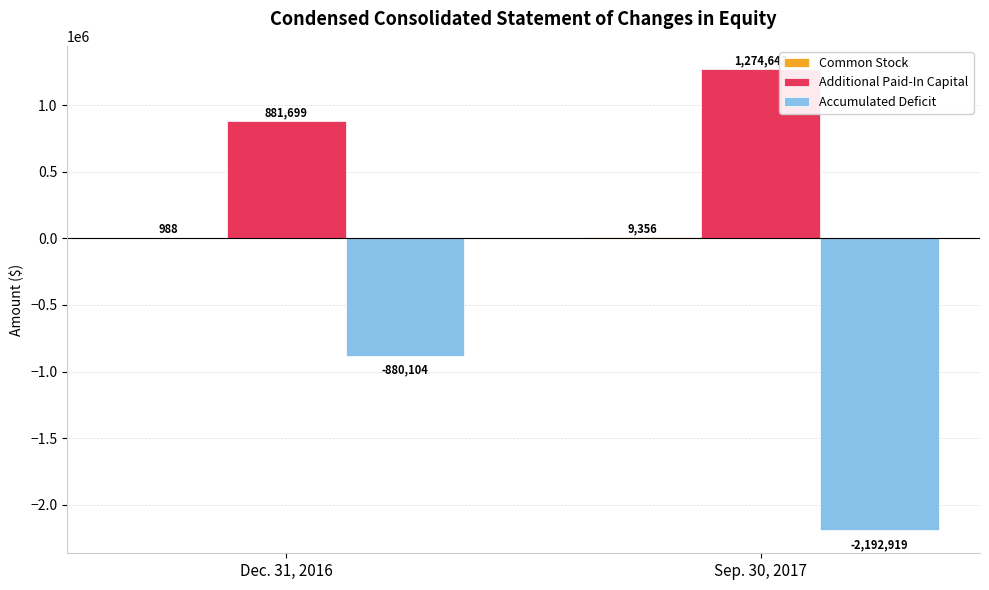

Count the number of data series in this chart.

3